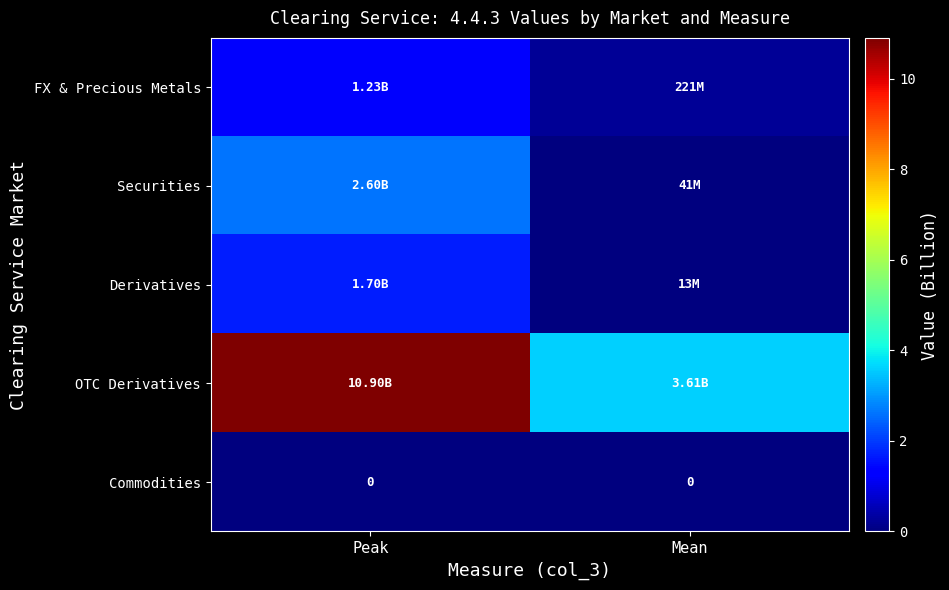

True or false: Derivatives has a value of 1.7 at Peak.

True